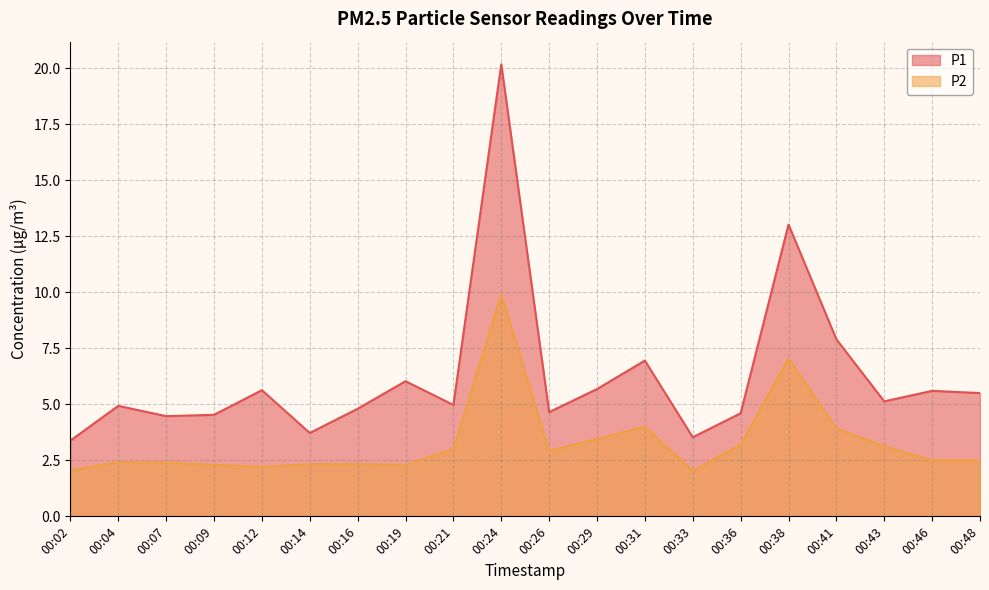

What is the sum of the P1 values at 00:14 and 00:46?

9.3